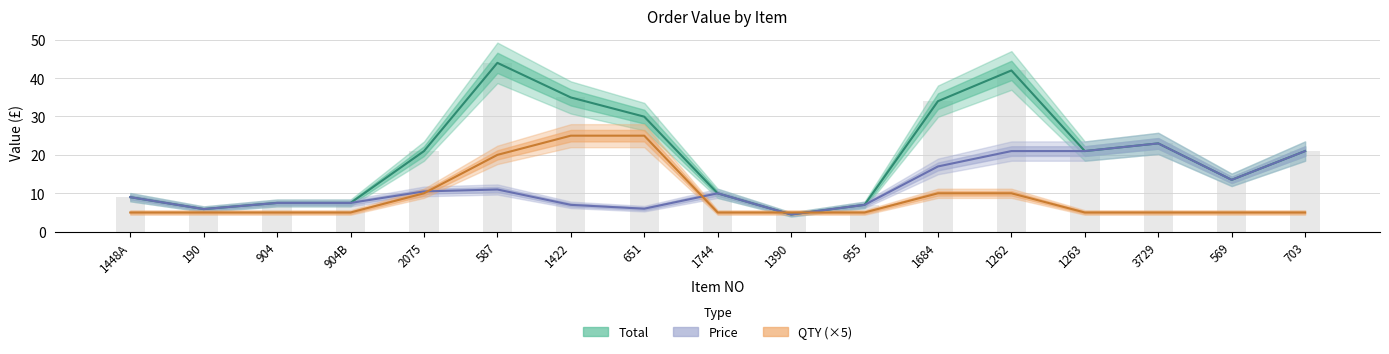

At 1263, list the series in order from smallest to largest.

QTY (×5), Total, Price